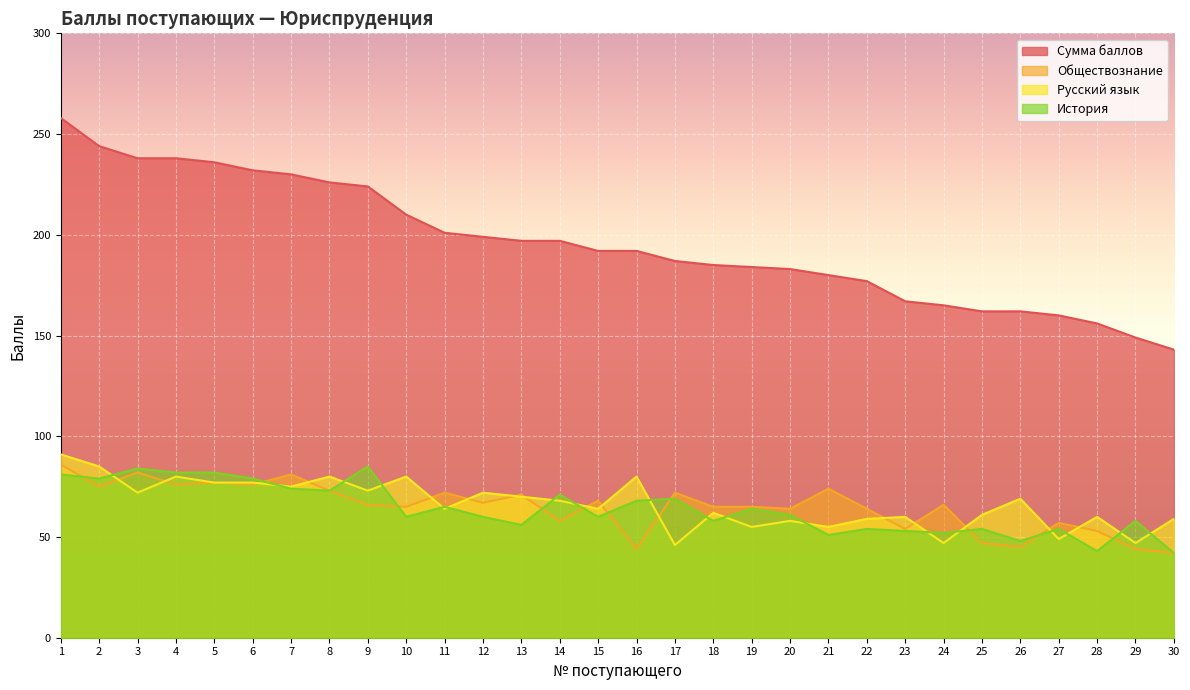

At which label is Обществознание closest to 64?

20